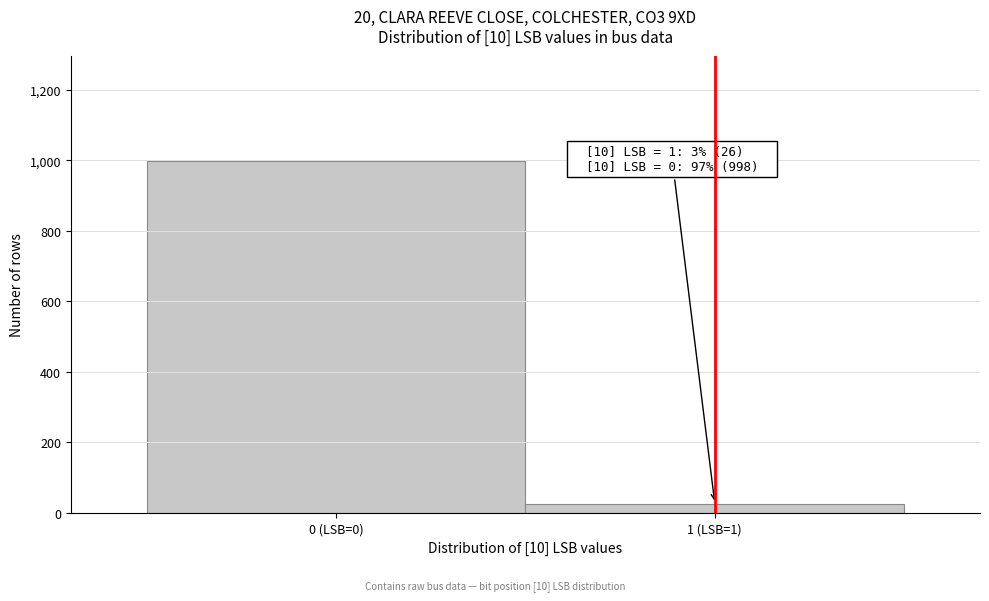

Reading right to left, transcribe all the data shown in this chart.

26	998